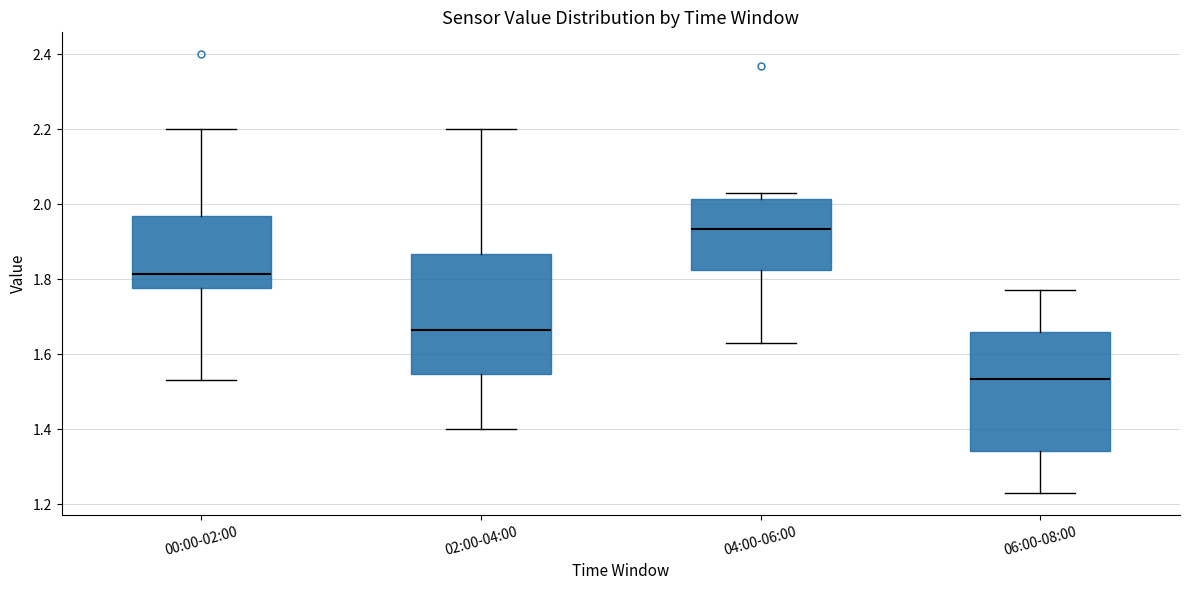

Reading left to right, read every box against the y-axis: the position of its median line, the range the box covers, and the ends of its whiskers. The values are not printed on the chart, so give them approximately, as read against the axis.

00:00-02:00: median 1.82, box 1.78 to 1.96, whiskers 1.54 to 2.20
02:00-04:00: median 1.66, box 1.54 to 1.86, whiskers 1.40 to 2.20
04:00-06:00: median 1.94, box 1.82 to 2.02, whiskers 1.64 to 2.04
06:00-08:00: median 1.54, box 1.34 to 1.66, whiskers 1.24 to 1.78